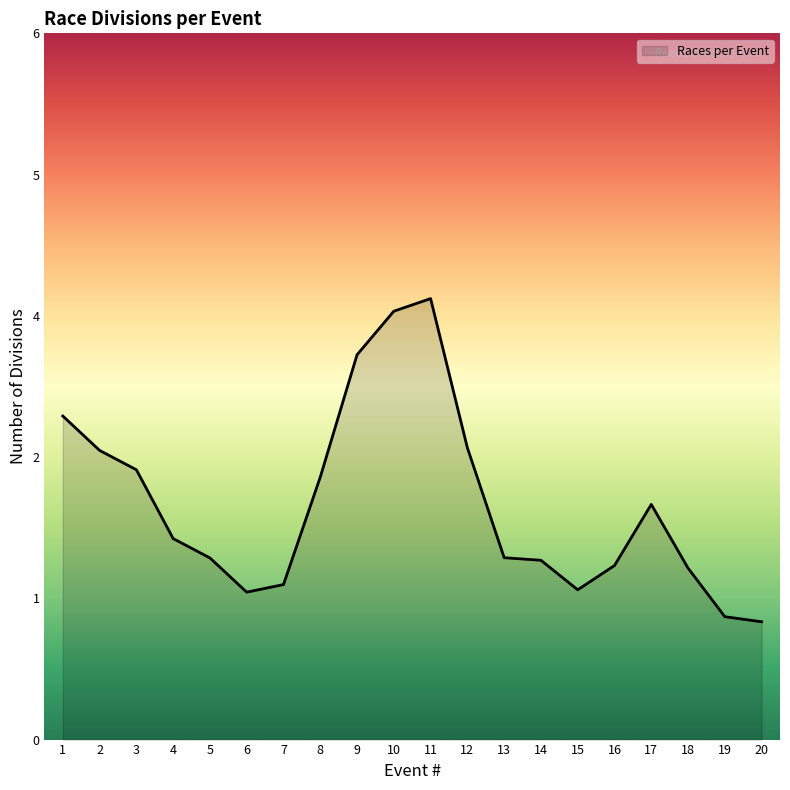

Does the chart have visible grid lines?

No